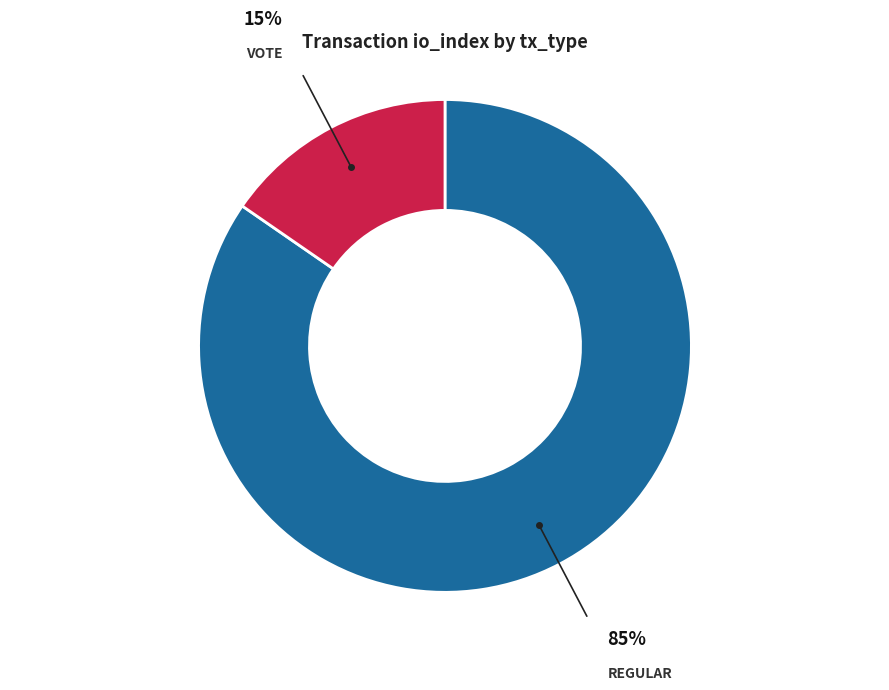

Is there any slice that represents more than half of the pie?

Yes